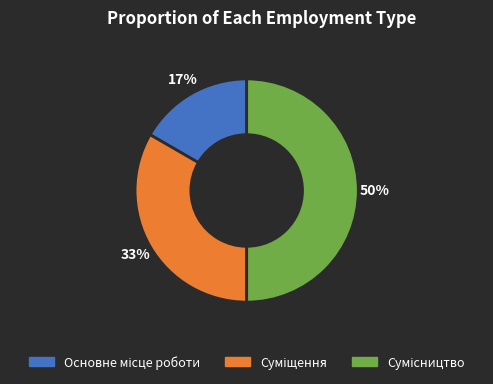

To the nearest percent, what is the difference between the largest and smallest slice percentages?

33%